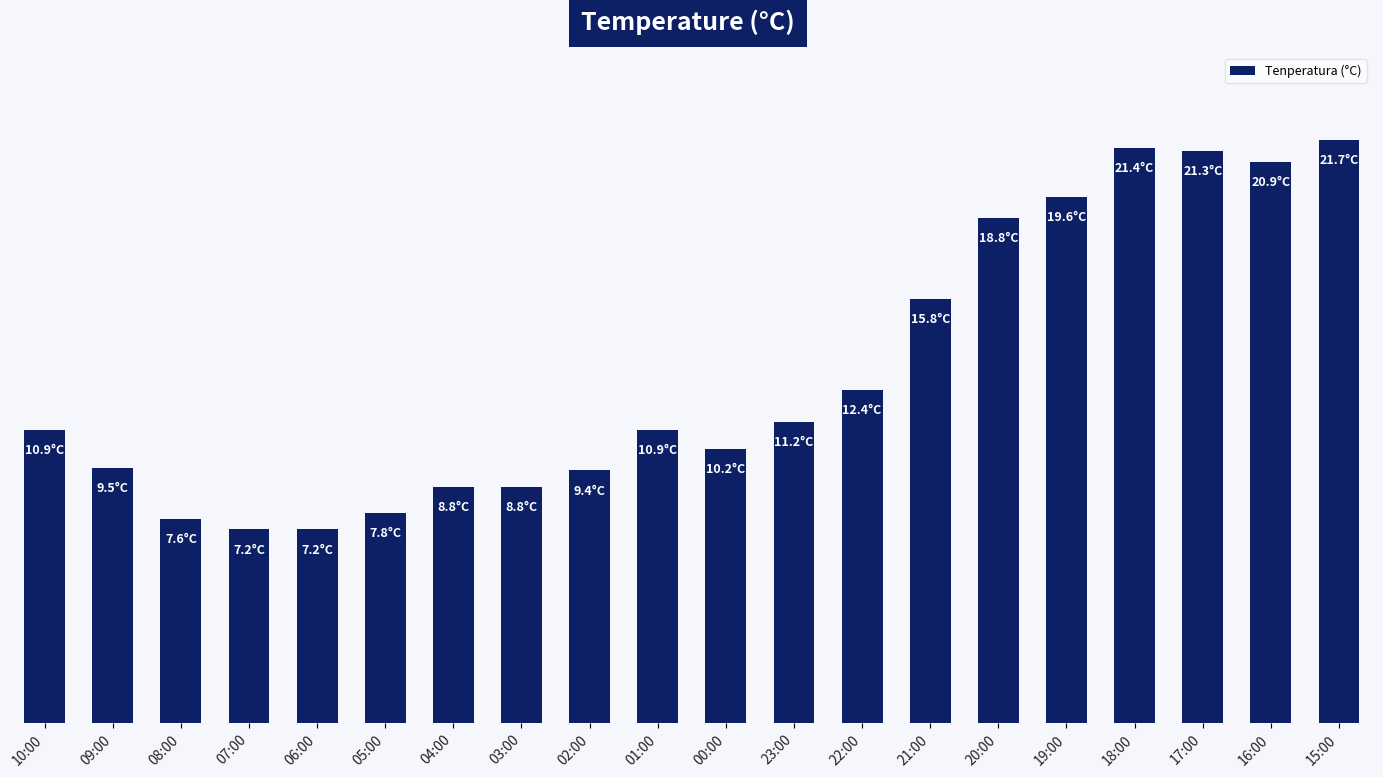

At which label is the value closest to 14?

22:00